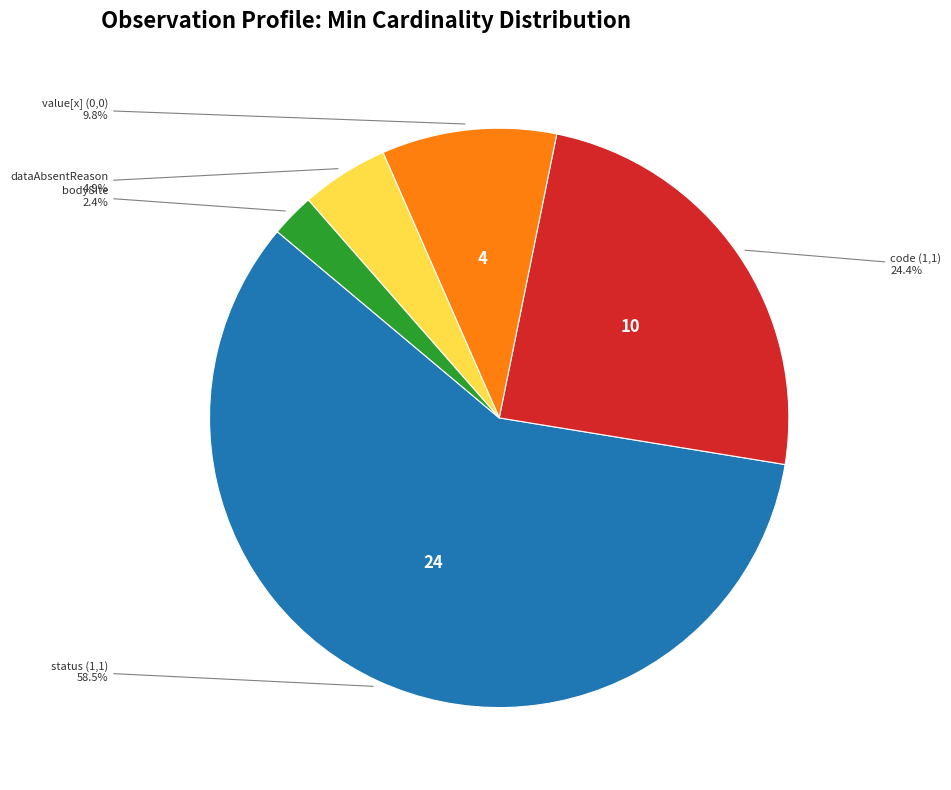

Approximately how many times larger is the value at status (1,1) compared to code (1,1)?

2.4